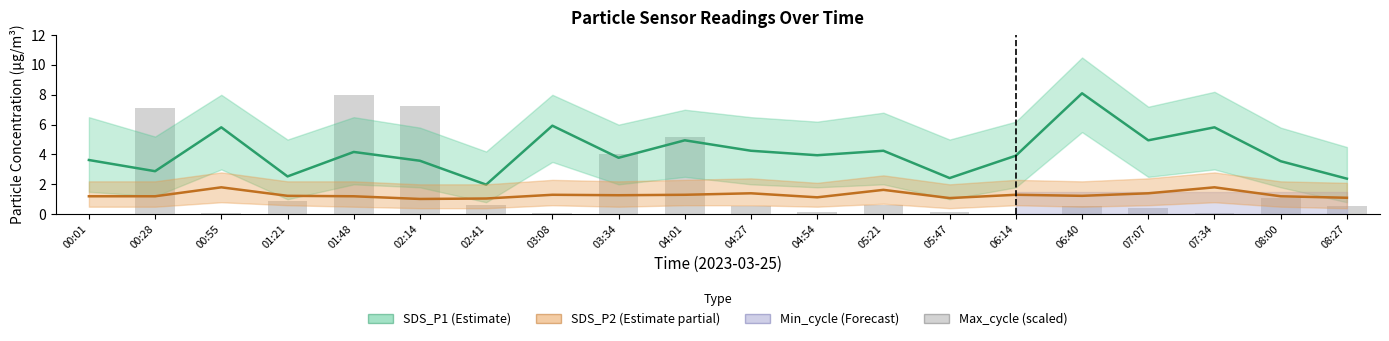

What is the sum of all values?

37.4